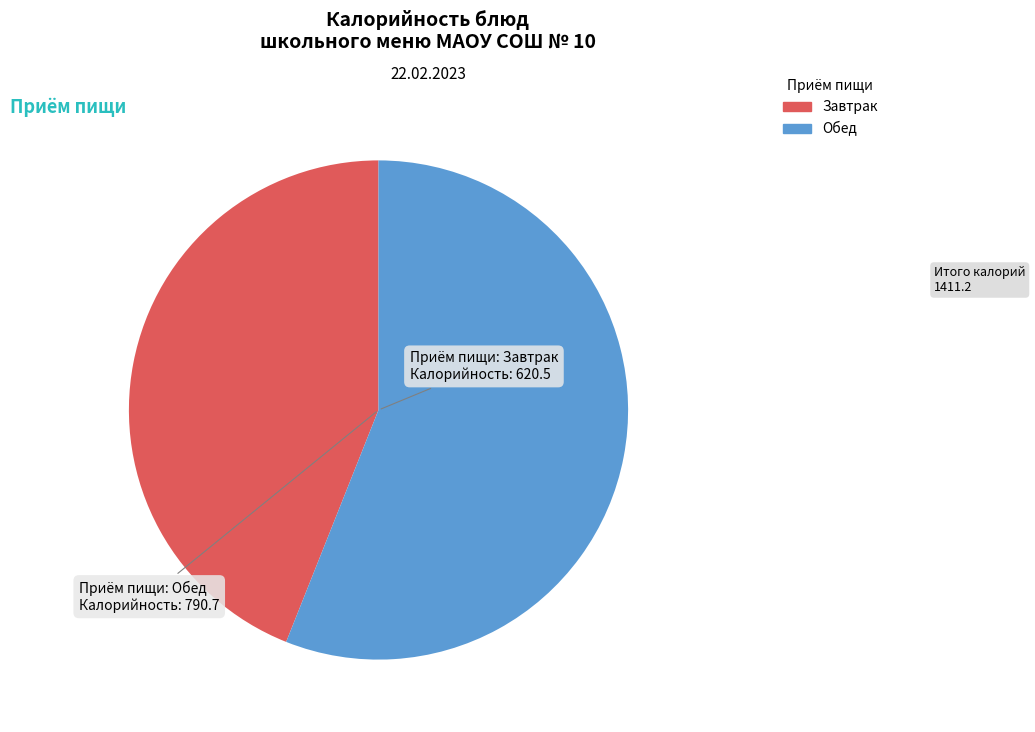

Does any single category account for the majority?

Yes